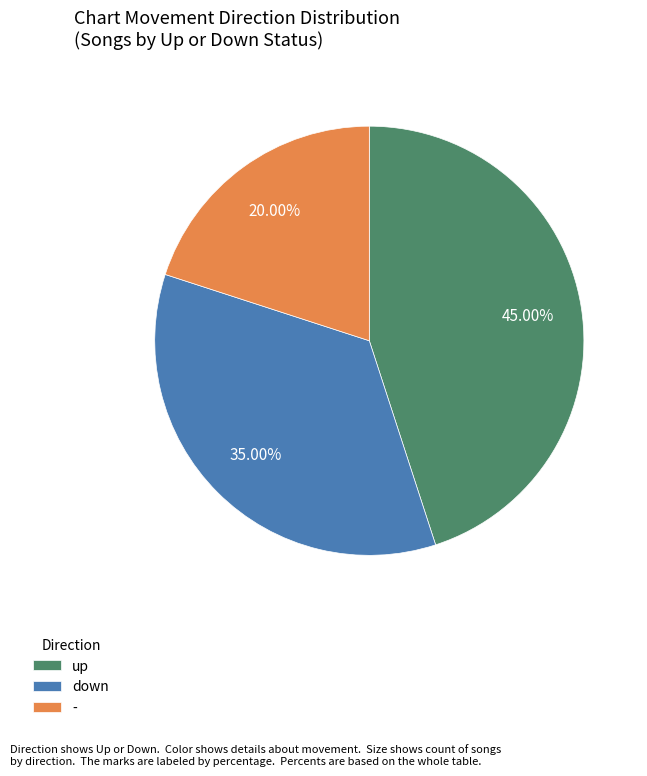

Which slice is the largest?

up